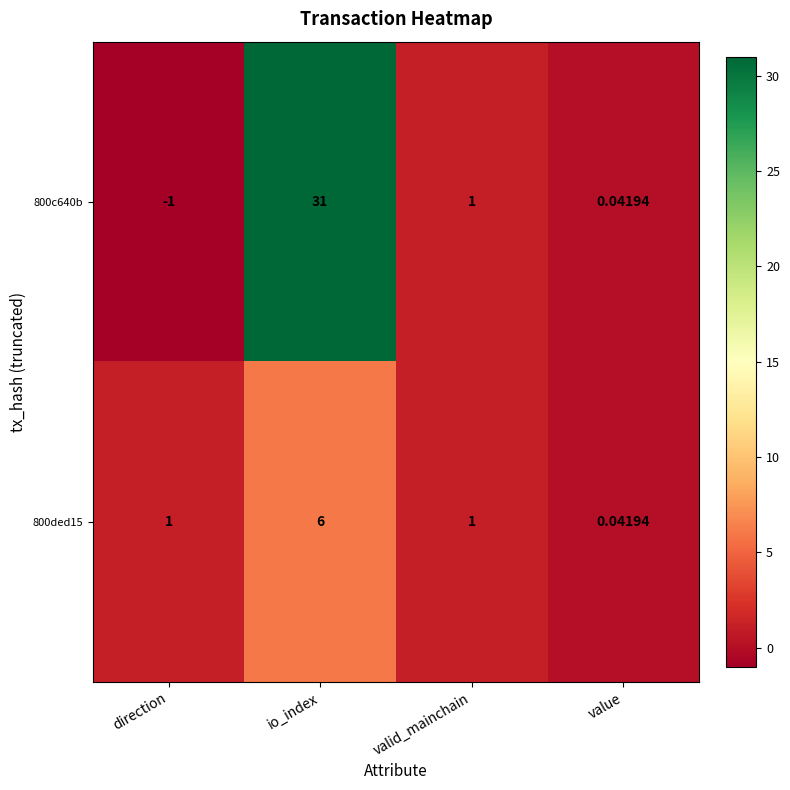

How many values in the 800c640b series are below 1?

2